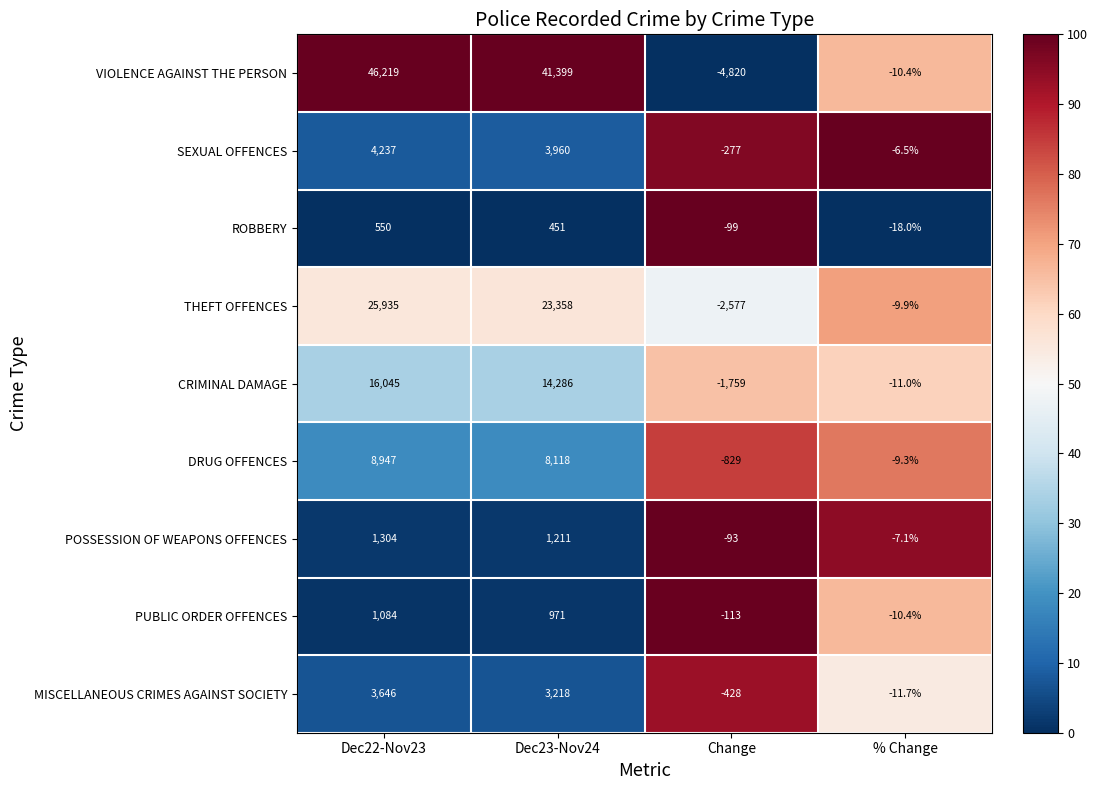

Which category has the lowest value across all series?

Change